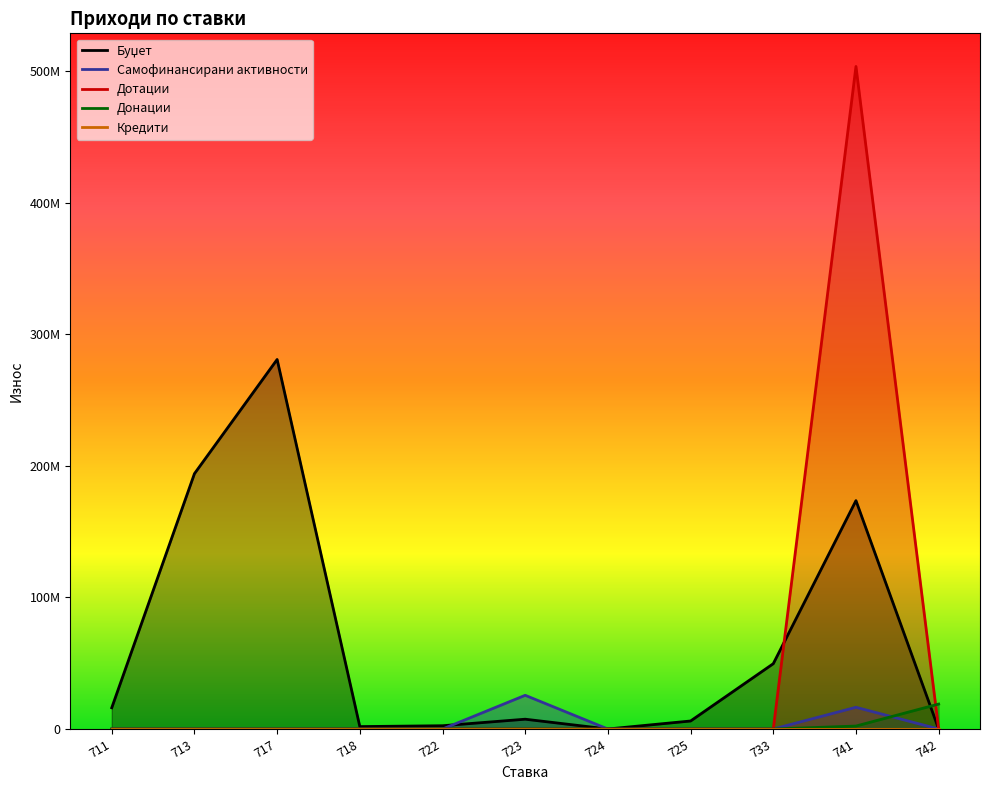

How many lines are shown in the chart?

5